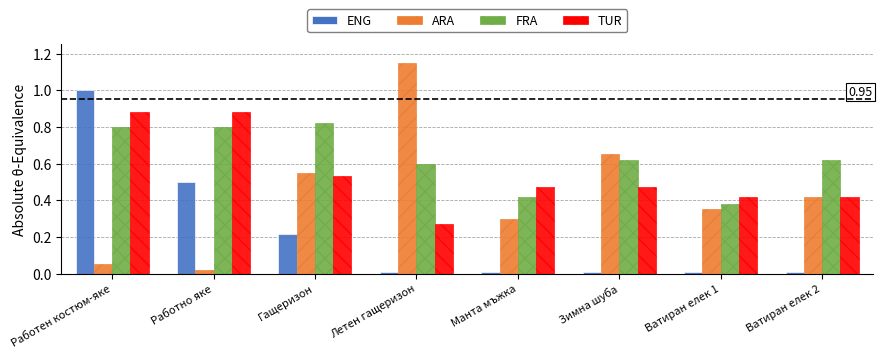

What is the difference between the maximum and second lowest values in the ENG series?

1.0